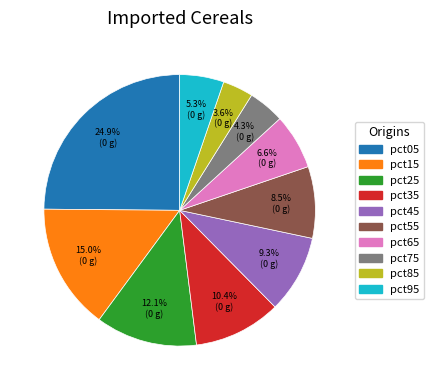

Which slice is the largest?

pct05